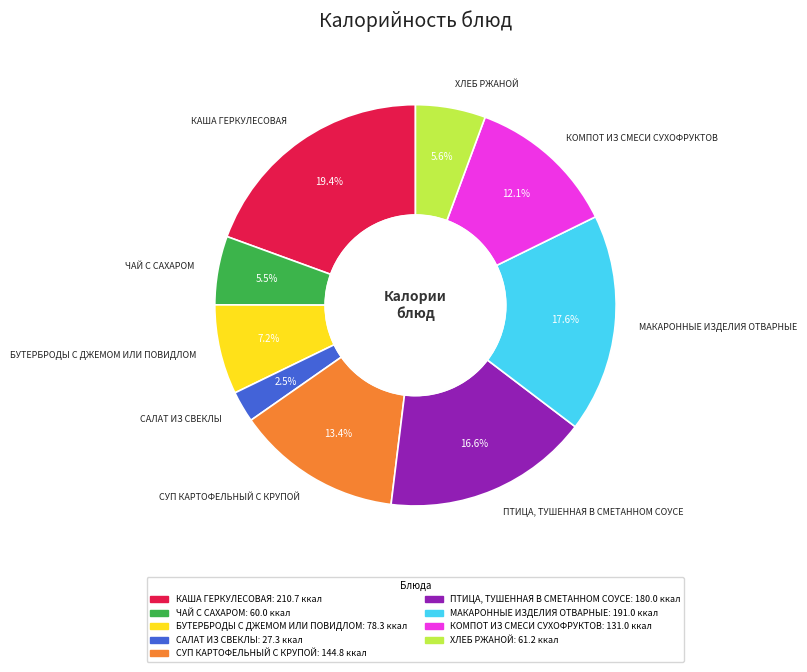

Does САЛАТ ИЗ СВЕКЛЫ account for over 50% of the chart?

No